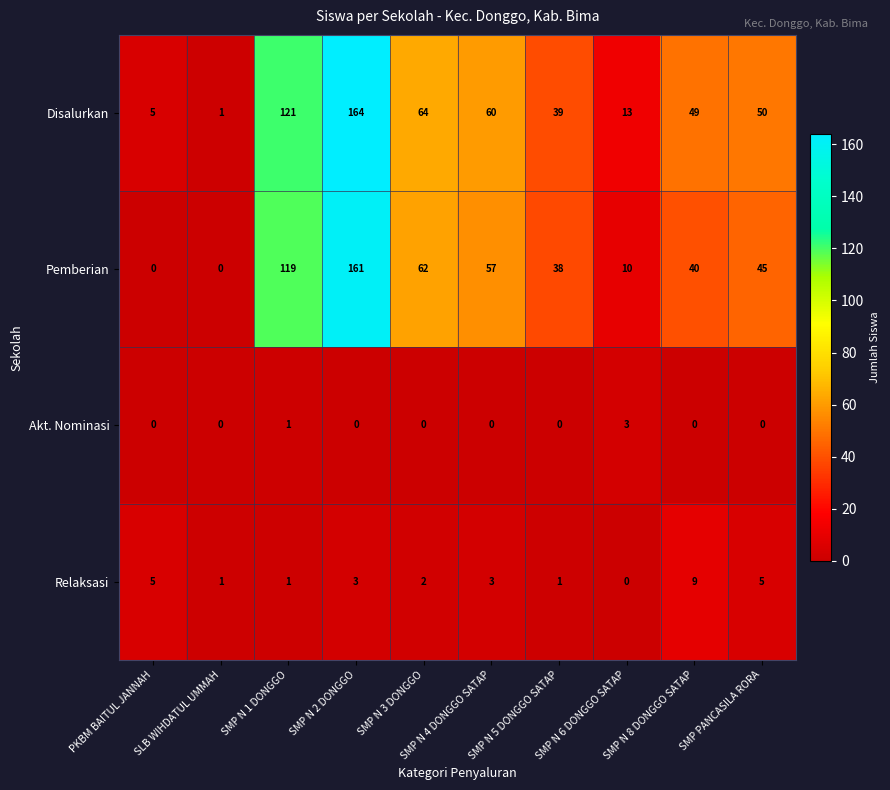

Count the number of data series in this chart.

4